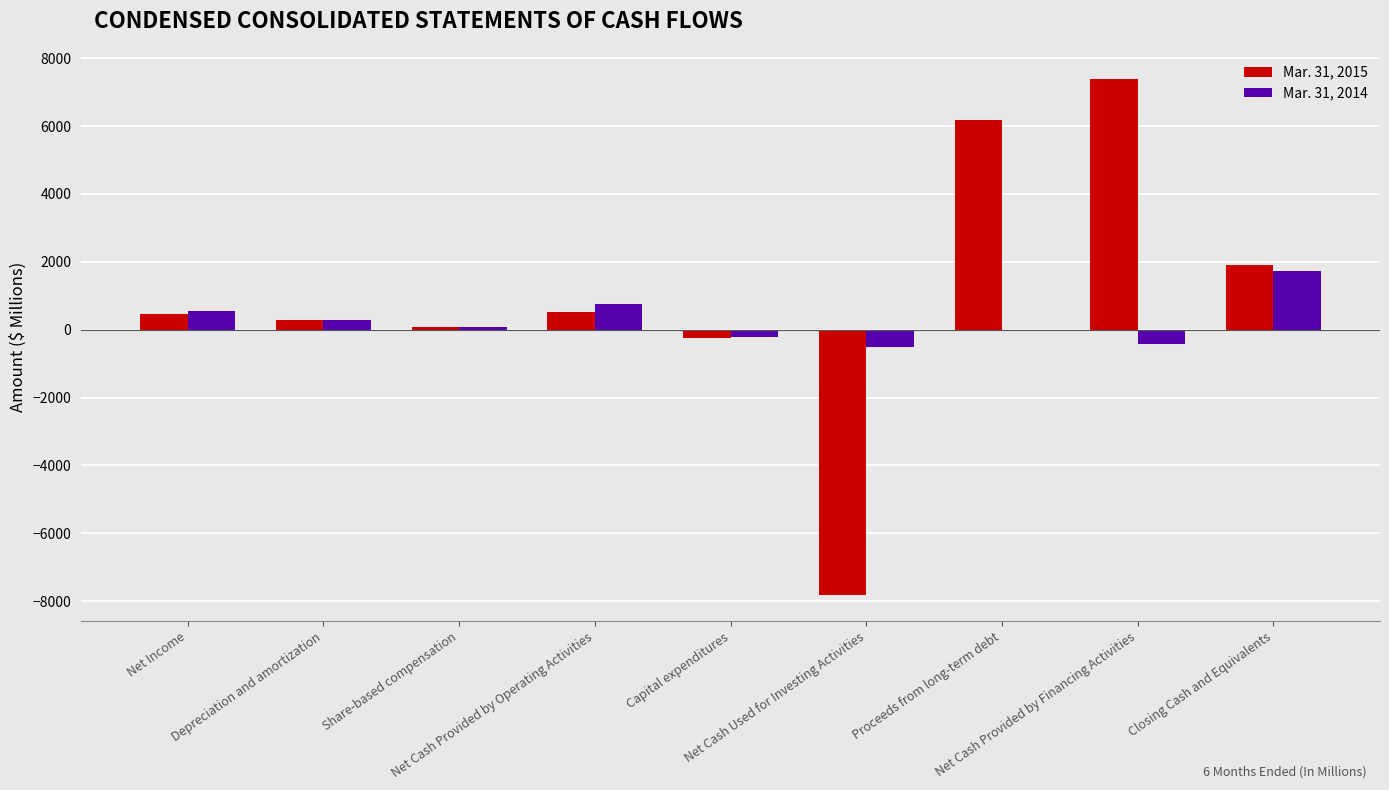

The Mar. 31, 2015 series shows 10367 at Proceeds from long-term debt. True or false?

False